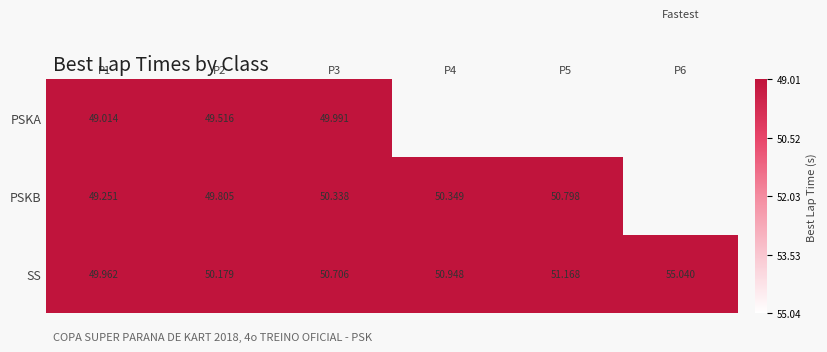

How many data points in SS are above 50?

5